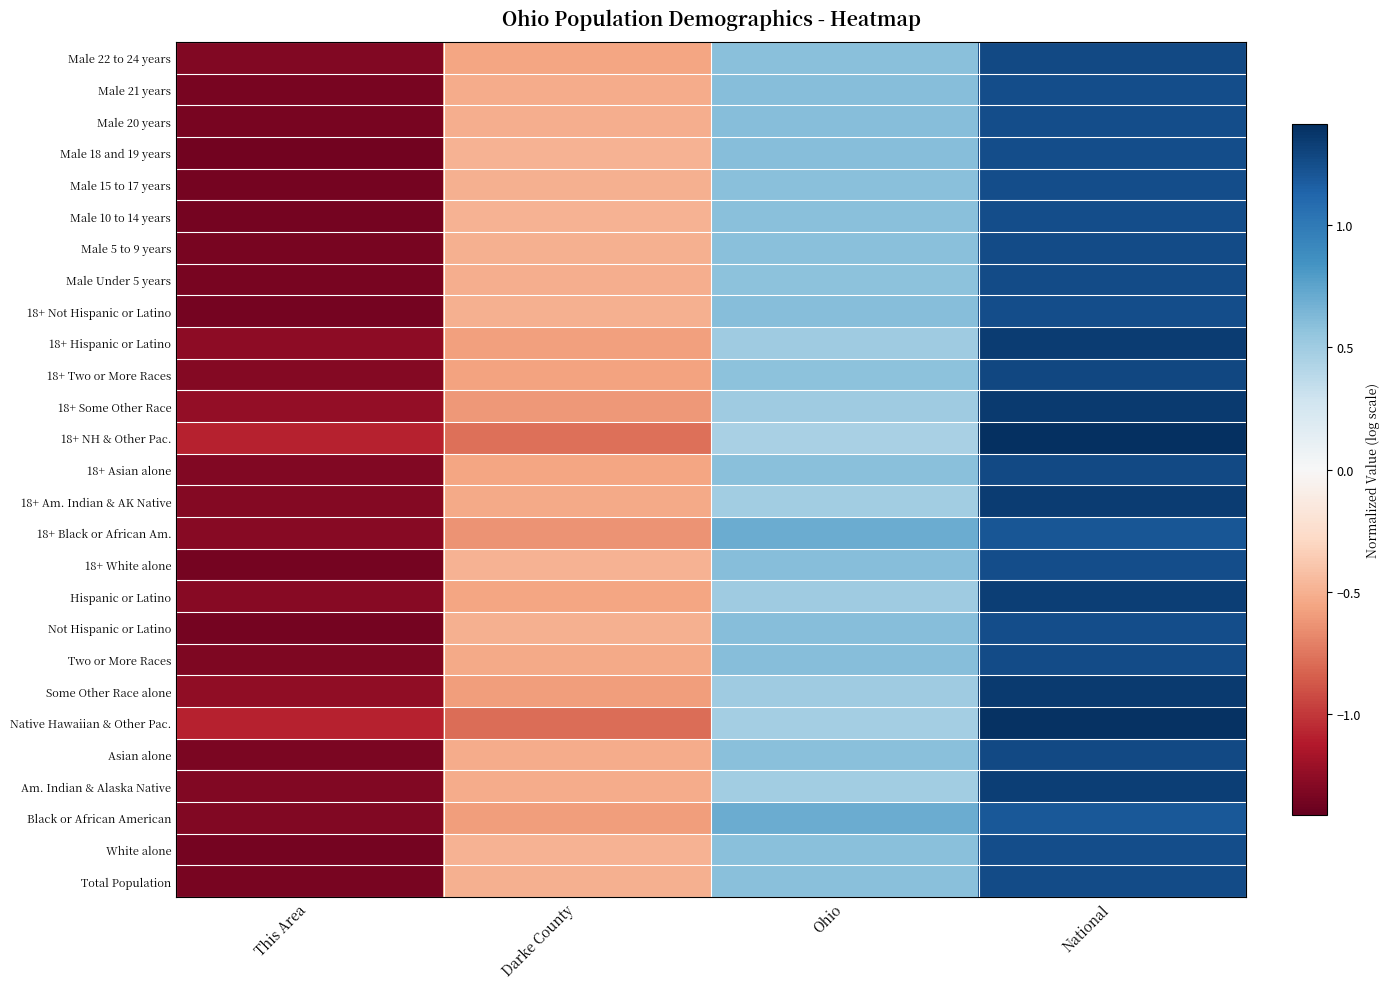

What is the total value across all series at National?

34.7